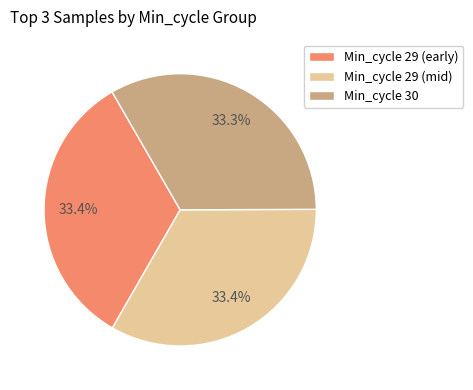

How many segments does this pie chart have?

3